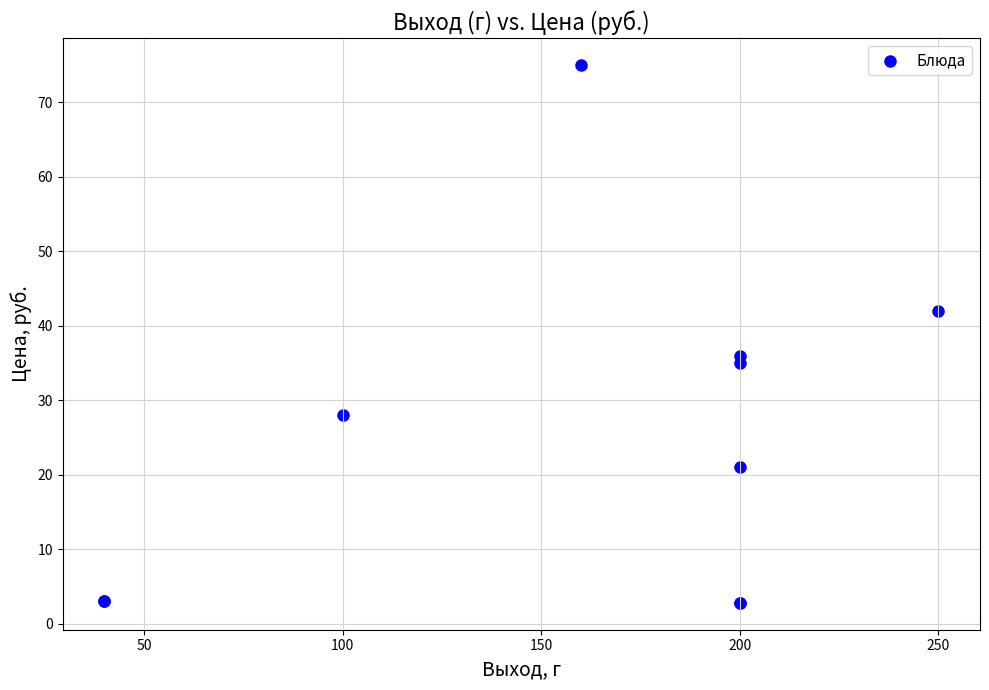

What Y value in the scatter plot is closest to 38?

36.0